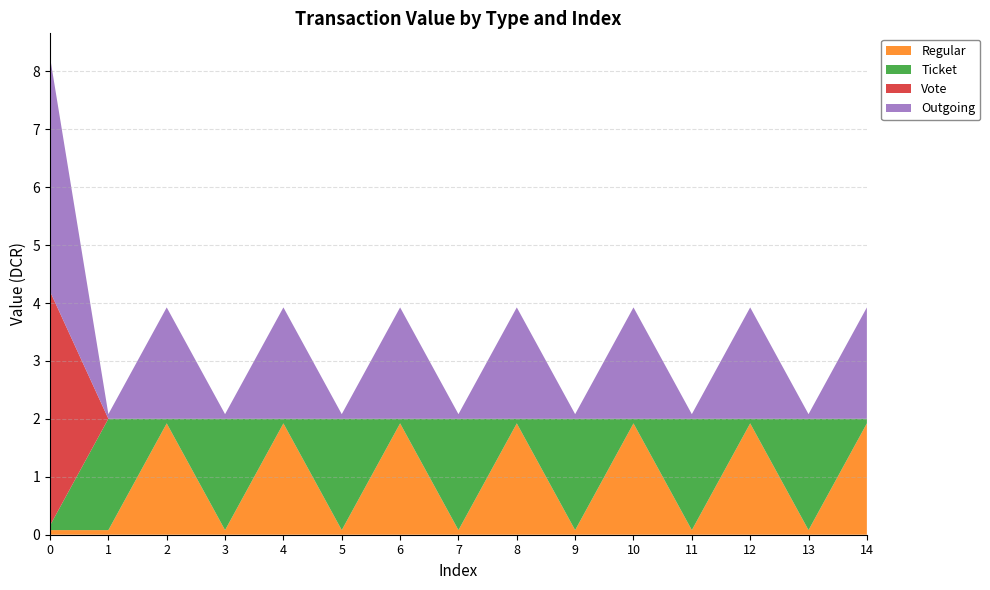

Reading left to right, what are all the values shown in this chart?

Regular: 0=0.1	1=0.1	2=1.9	3=0.1	4=1.9	5=0.1	6=1.9	7=0.1	8=1.9	9=0.1	10=1.9	11=0.1	12=1.9	13=0.1	14=1.9
Ticket: 0=0.1	1=1.9	2=0.1	3=1.9	4=0.1	5=1.9	6=0.1	7=1.9	8=0.1	9=1.9	10=0.1	11=1.9	12=0.1	13=1.9	14=0.1
Vote: 0=4.0	1=0.0	2=0.0	3=0.0	4=0.0	5=0.0	6=0.0	7=0.0	8=0.0	9=0.0	10=0.0	11=0.0	12=0.0	13=0.0	14=0.0
Outgoing: 0=4.0	1=0.1	2=1.9	3=0.1	4=1.9	5=0.1	6=1.9	7=0.1	8=1.9	9=0.1	10=1.9	11=0.1	12=1.9	13=0.1	14=1.9